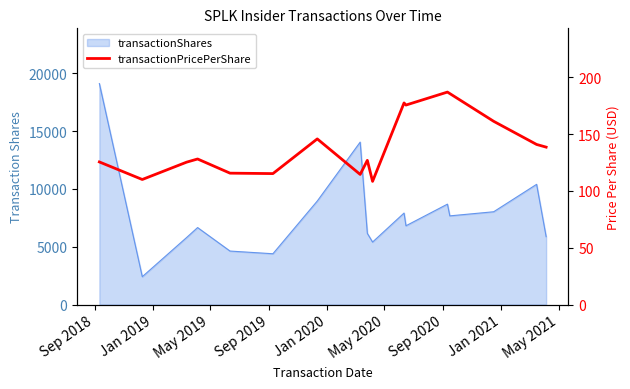

What is the value of the 7th point from the left?

145.7